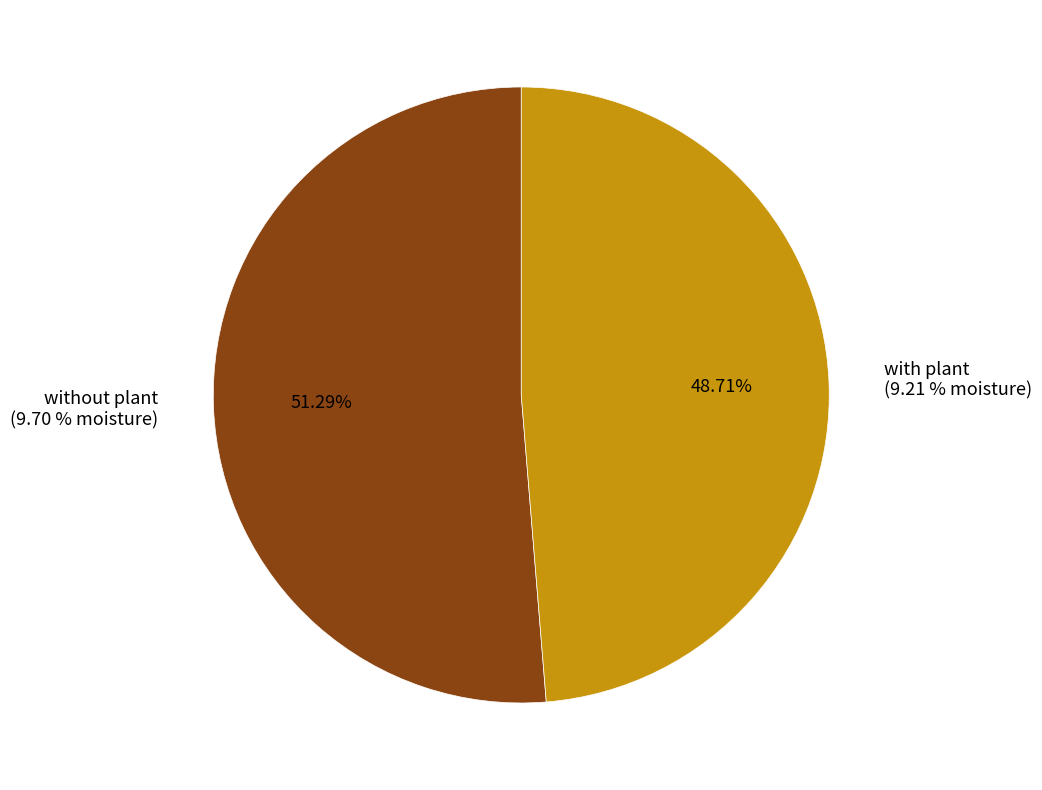

Is the sum of without and with greater than half?

Yes